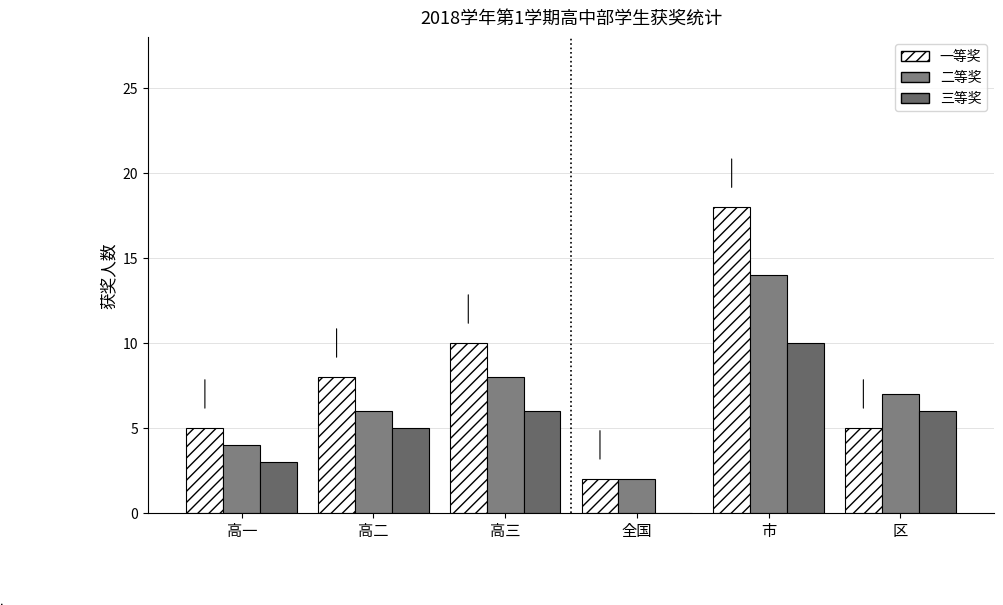

Are the bars grouped side by side (vs. stacked)?

Yes